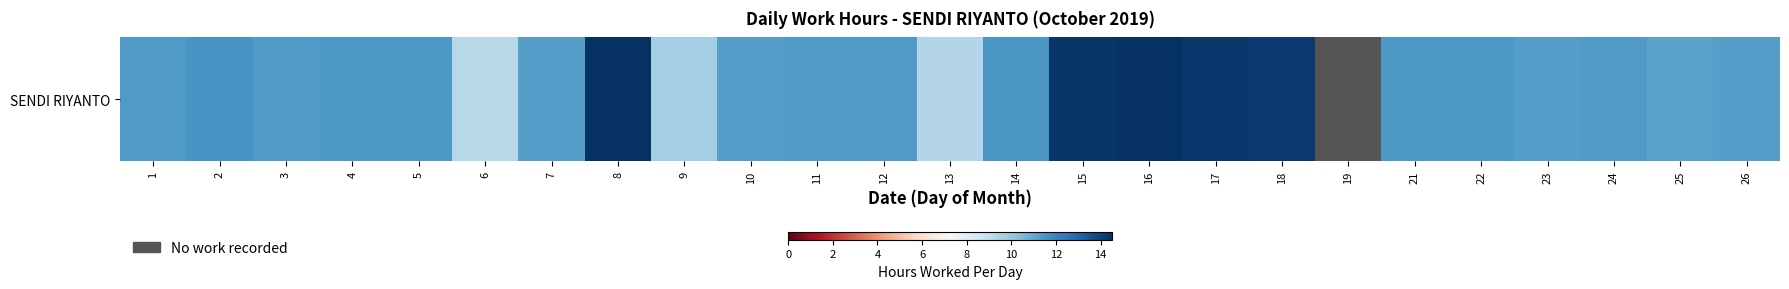

Rank the categories by value from lowest to highest.

19, 6, 13, 9, 25, 7, 10, 23, 26, 11, 12, 24, 3, 1, 5, 4, 22, 21, 14, 2, 18, 17, 15, 8, 16